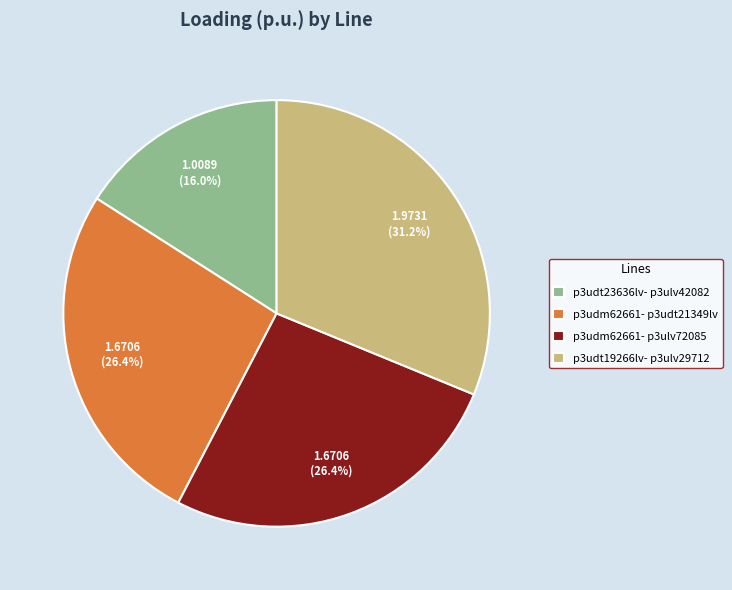

How many slices are in this pie chart?

4